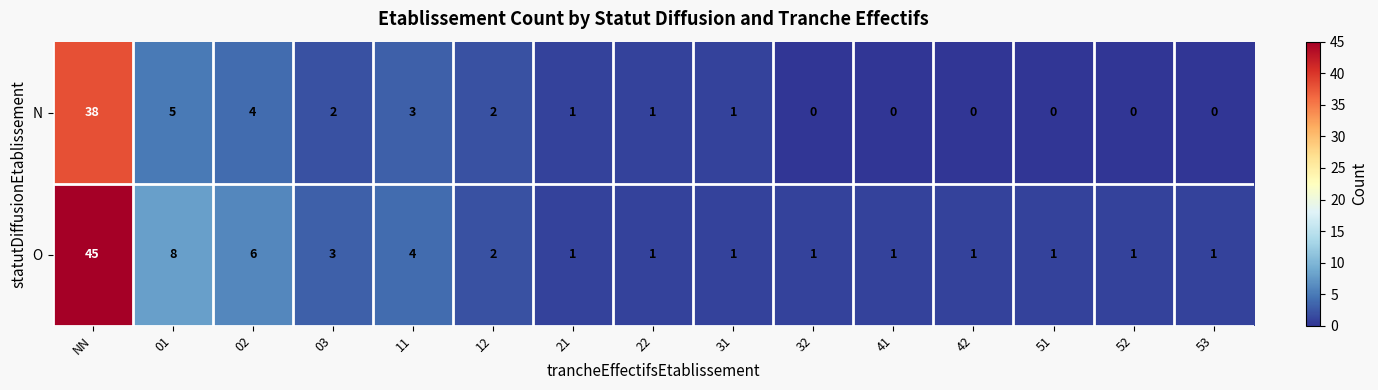

Rank the series at 01 from lowest to highest value.

N, O